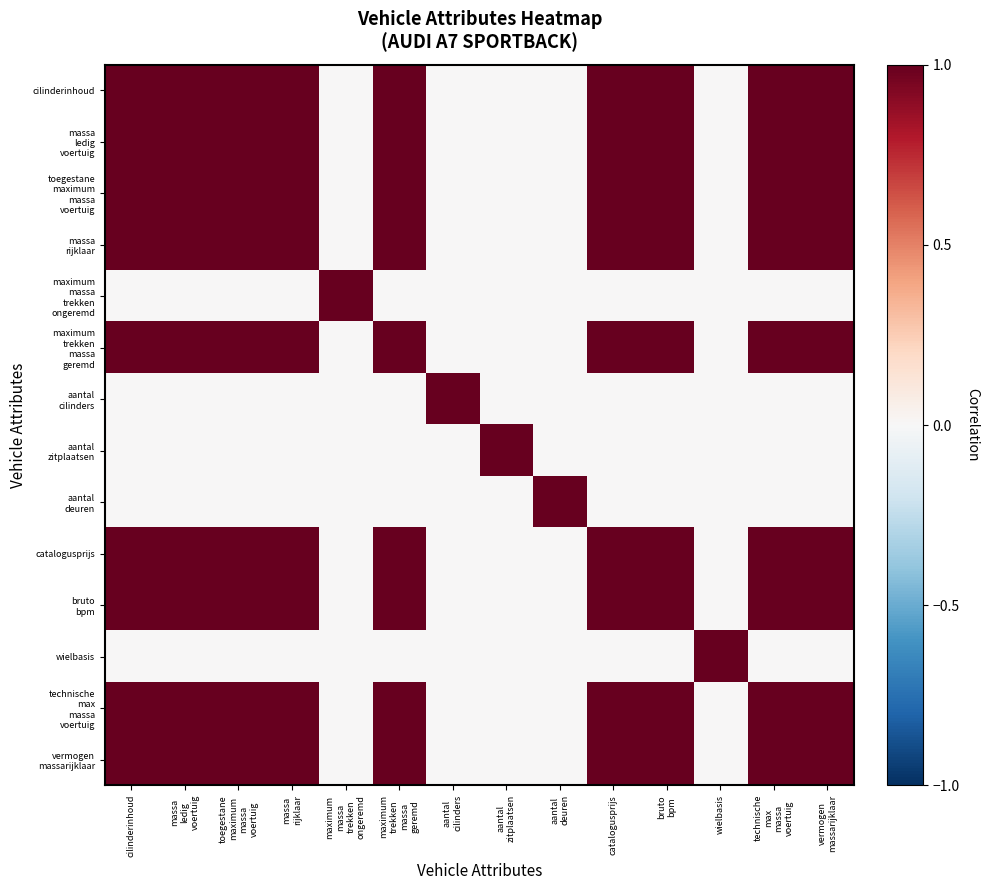

At which category is the sum across all series the highest?

cilinderinhoud